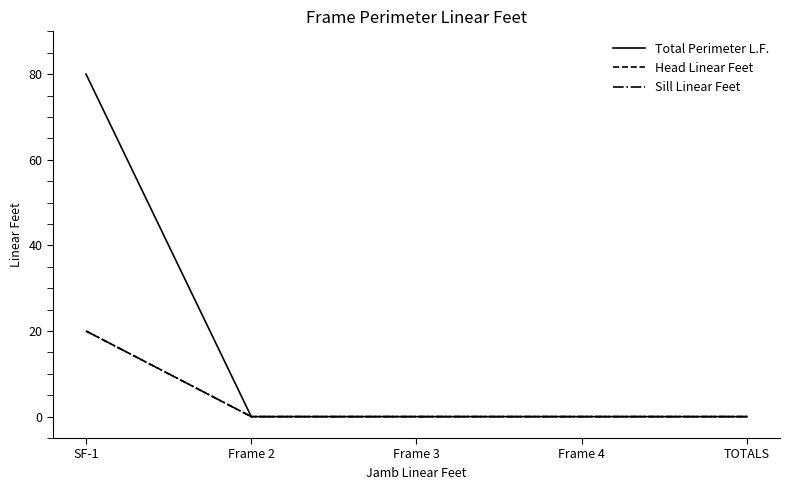

Is it true that Total Perimeter L.F. equals -48 at Frame 2?

False